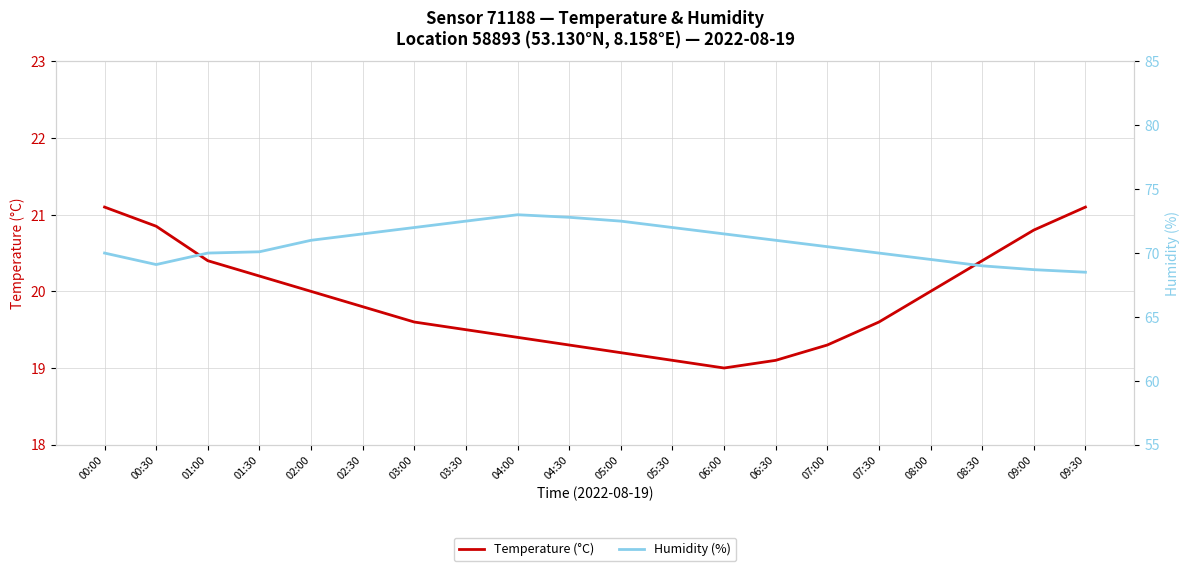

What is the spread (max minus min) of values at 06:30?

51.9